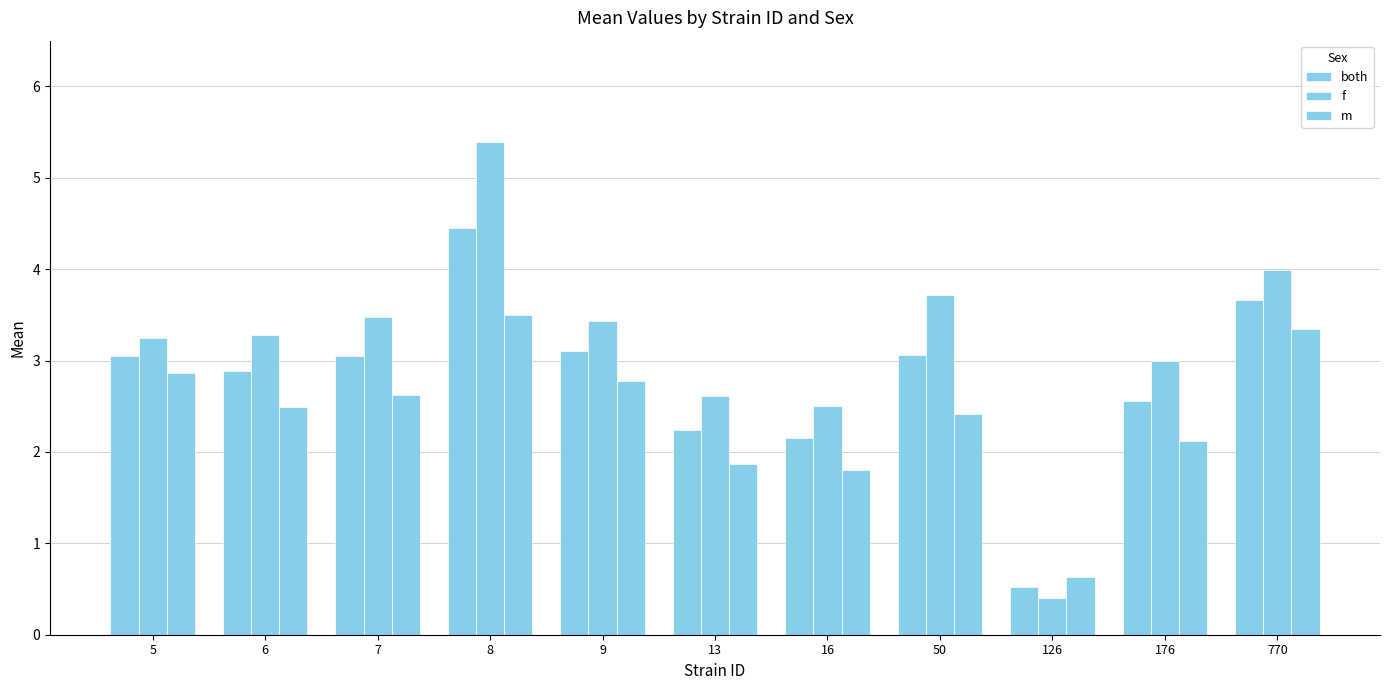

Where does the f series first go above 3?

5